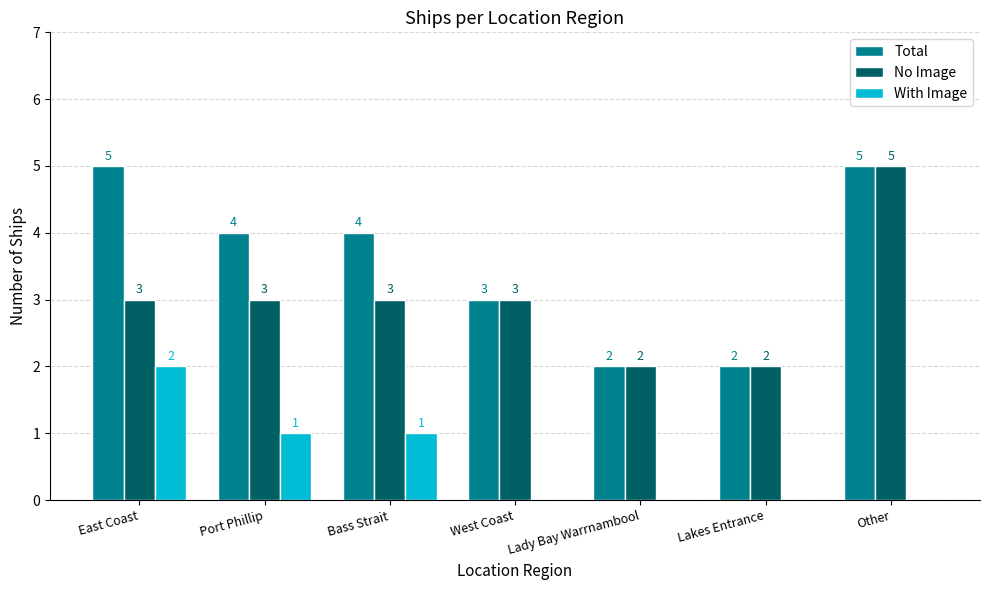

Is it true that Total equals 2 at Other?

False